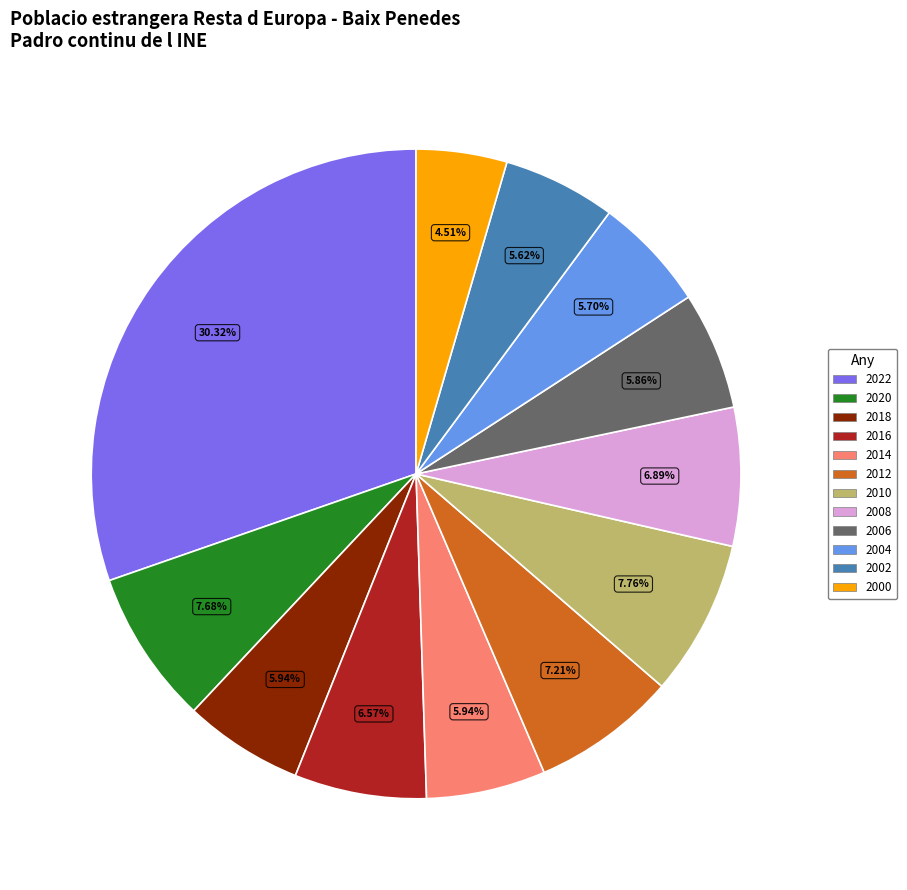

Is there a majority slice in this chart?

No